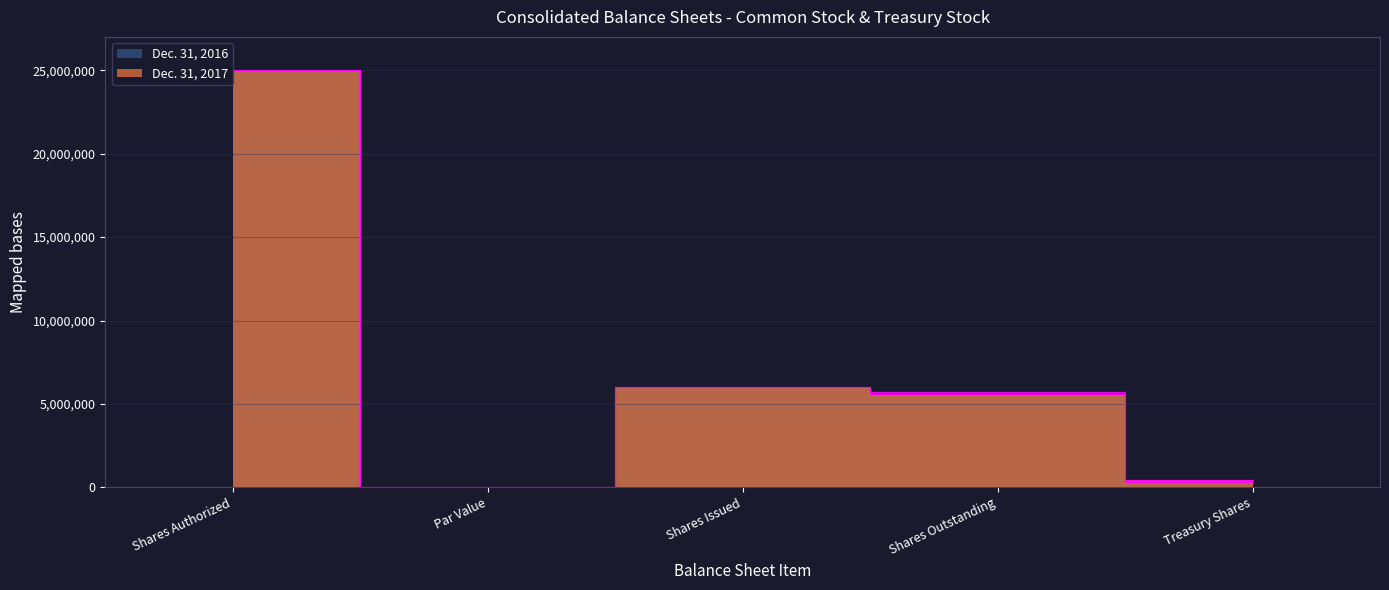

List the labels in order of Dec. 31, 2016 value, largest first.

Shares Authorized, Shares Issued, Shares Outstanding, Treasury Shares, Par Value